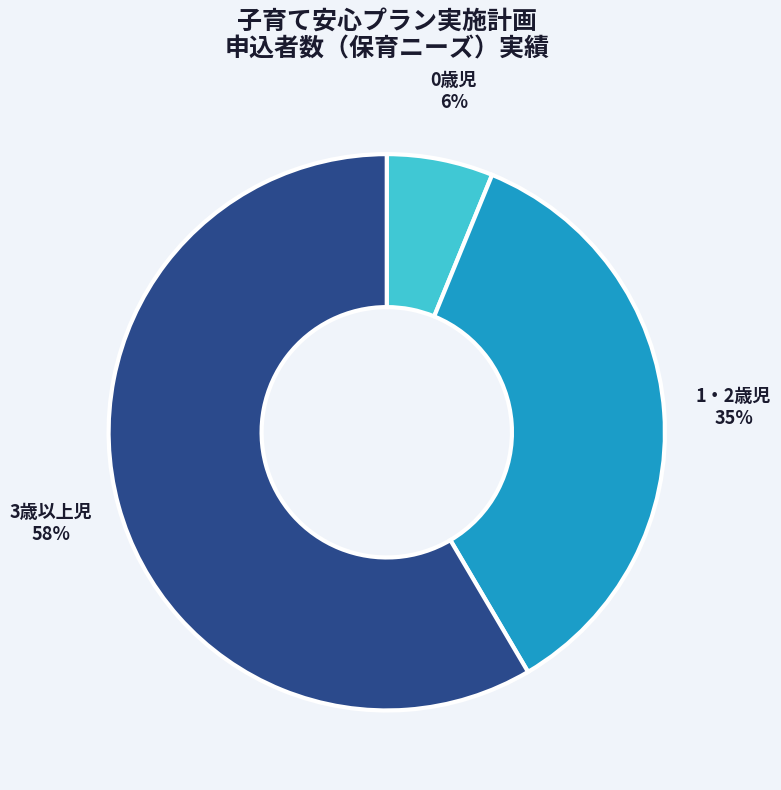

Is there a majority slice in this chart?

Yes